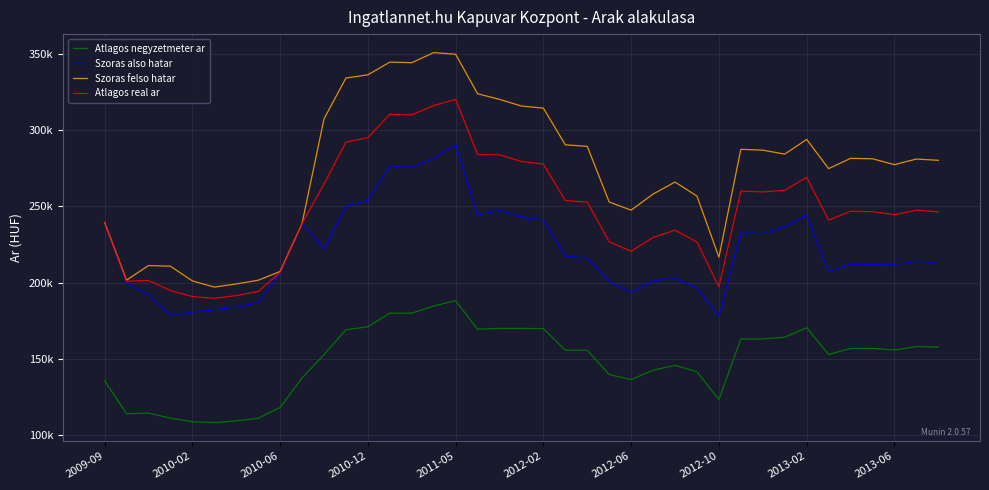

What is the minimum value for Atlagos negyzetmeter ar?

108358